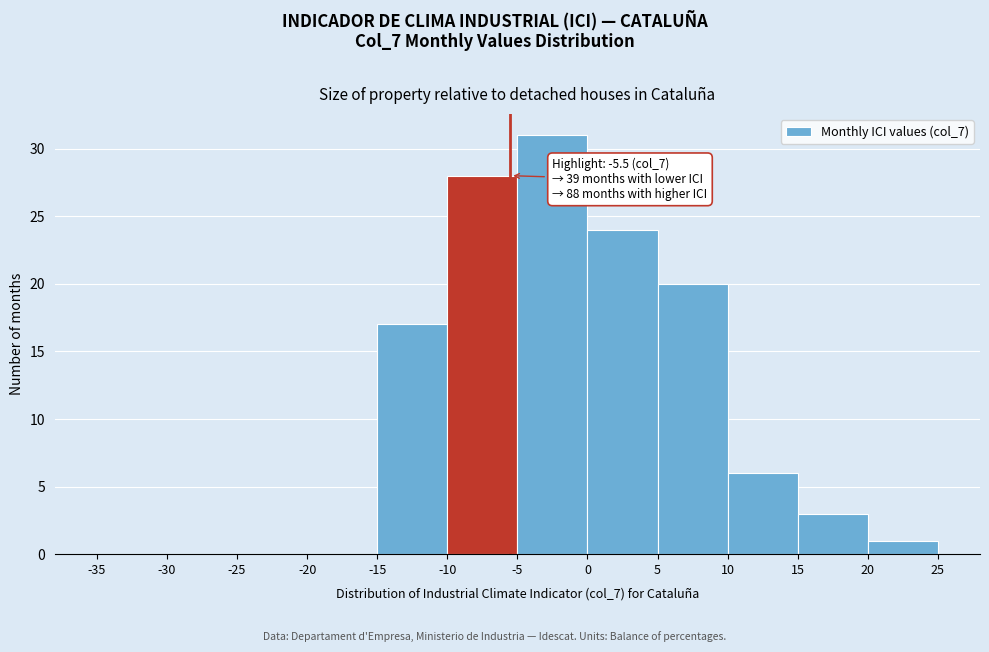

Which range on the x-axis has the tallest bar?

-5 to 0